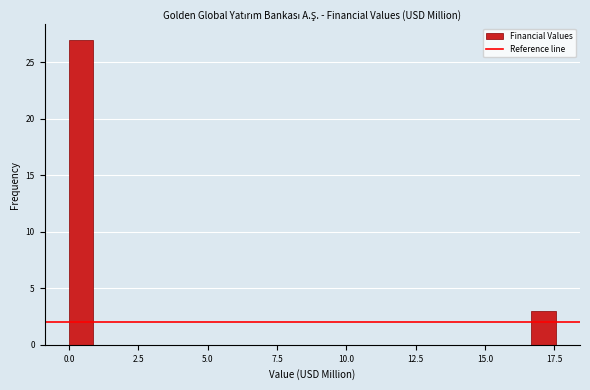

Around what value on the x-axis is the tallest bar? Give the approximate position of its centre, as read against the axis.

0.5